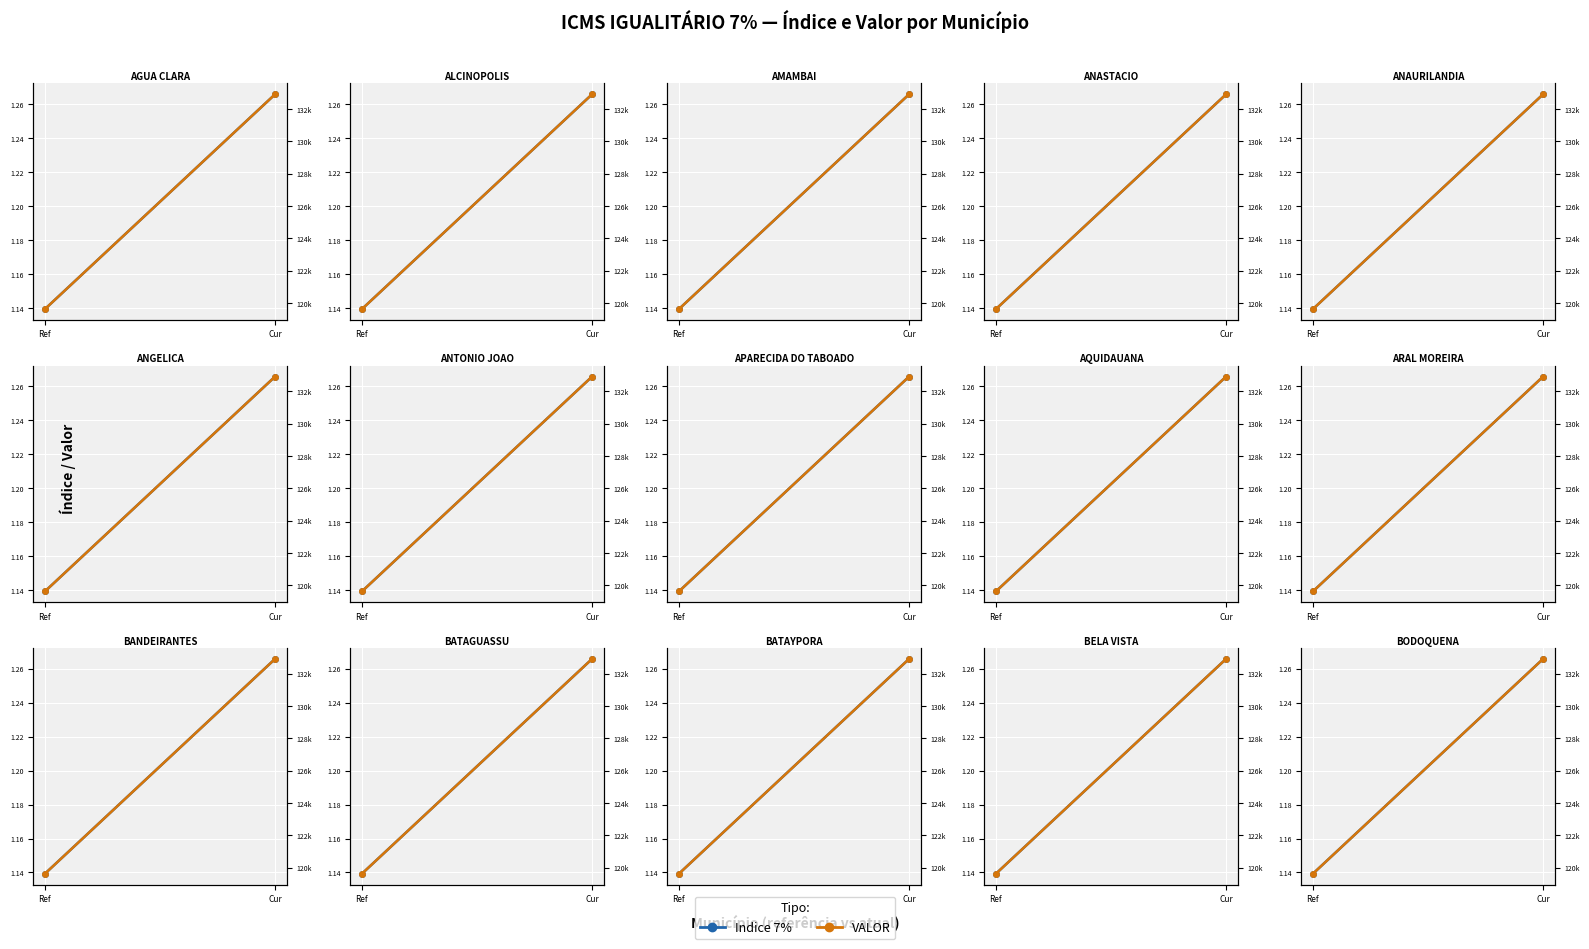

What is the difference between the maximum and minimum values in the Indice 7% series?

0.1